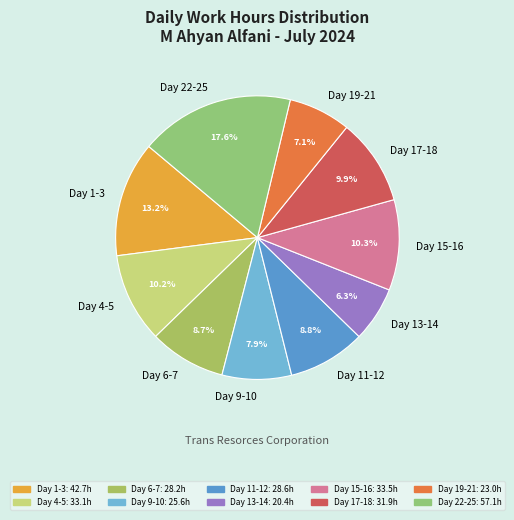

Which category has the smallest portion of the pie?

Day 13-14